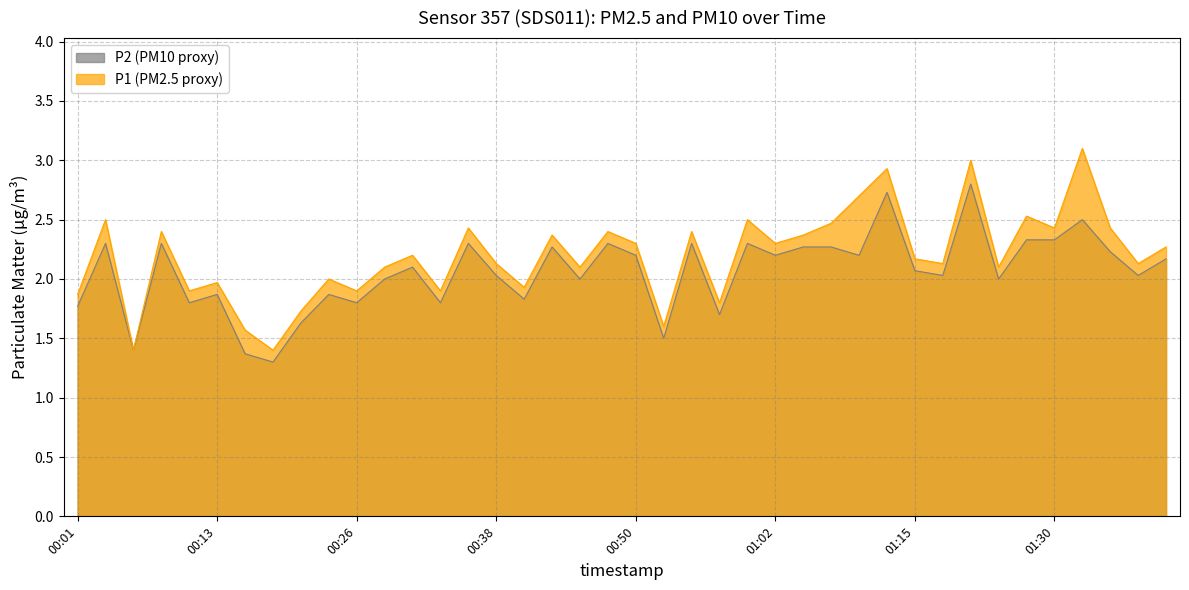

How many interior local valleys does the P1 series have?

14